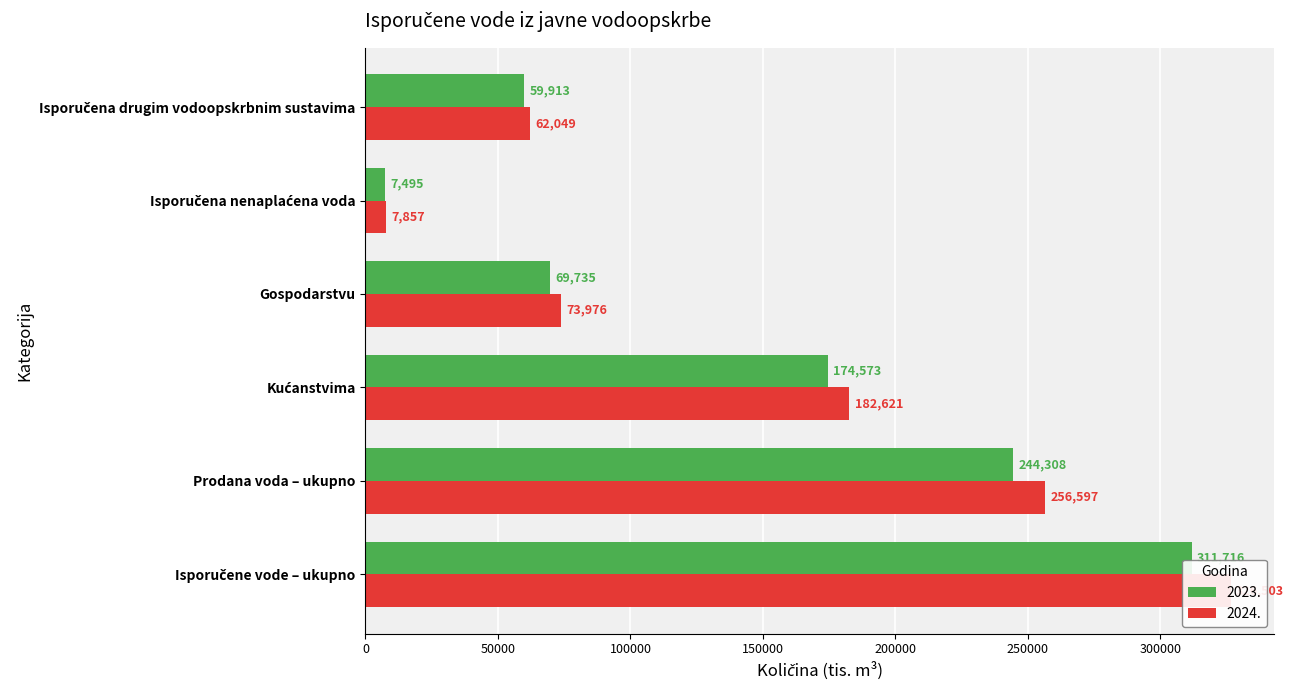

Where is 2024. nearest to the value 167180?

Kućanstvima